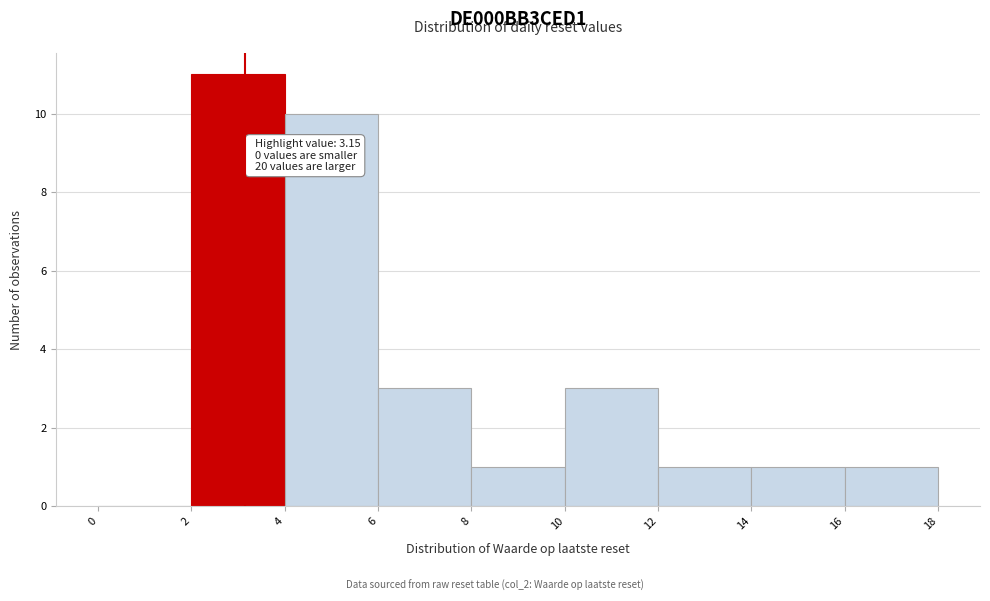

Which range on the x-axis has the tallest bar?

2 to 4